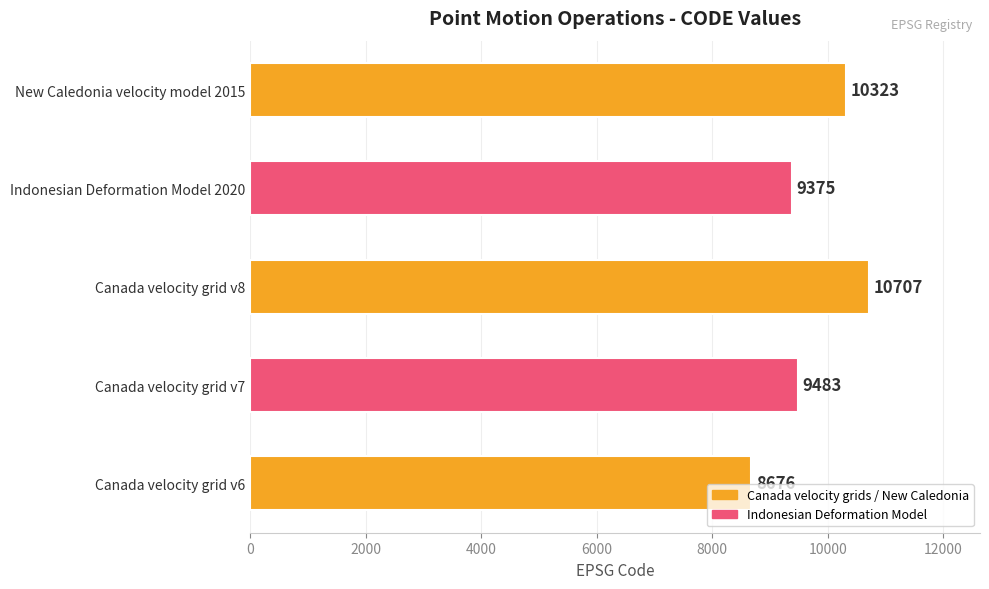

List the labels in order of value, smallest first.

Canada velocity grid v6, Indonesian Deformation Model 2020, Canada velocity grid v7, New Caledonia velocity model 2015, Canada velocity grid v8